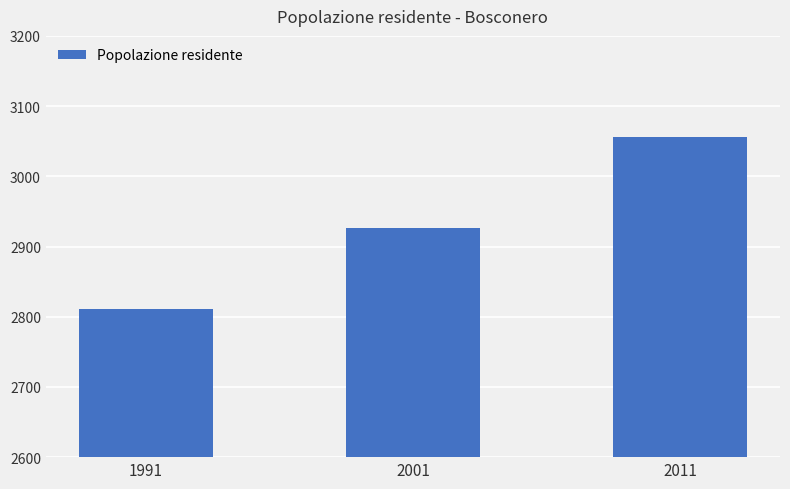

Which label corresponds to the largest value in the chart?

2011